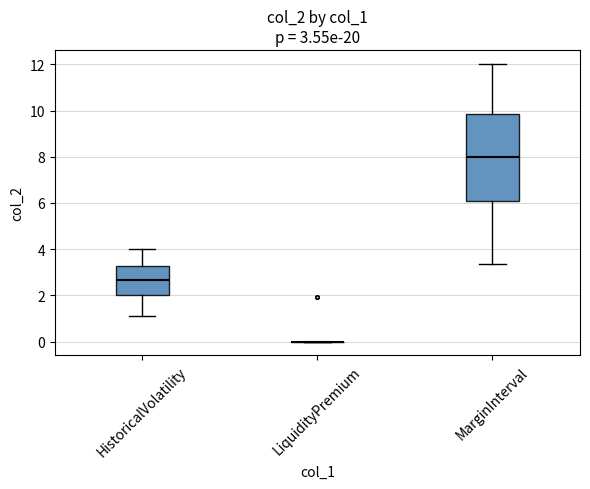

Which box is the tallest, from its lower edge to its upper edge?

MarginInterval